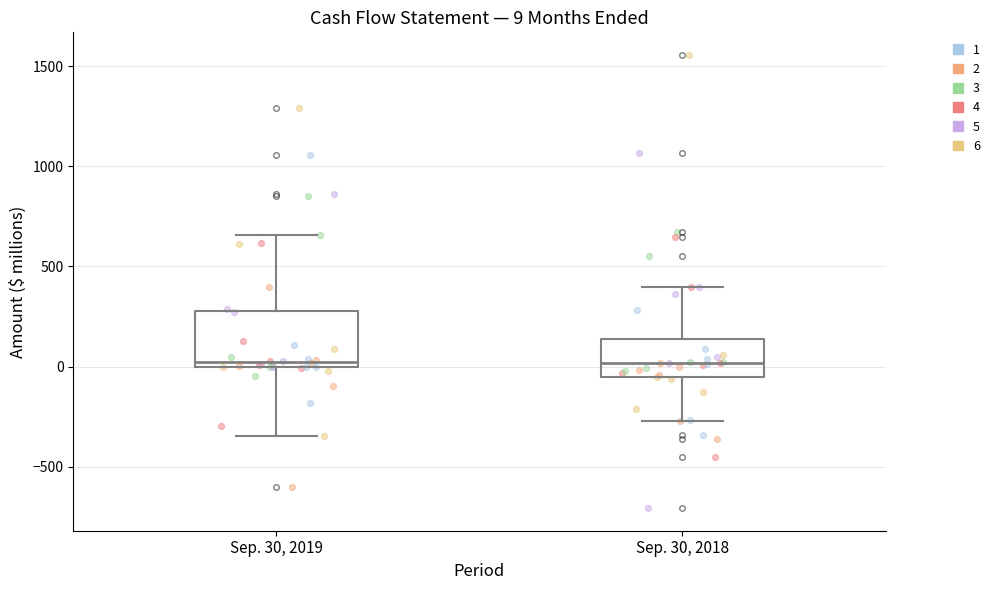

Comparing the boxes themselves (not the whiskers), which one is the tallest?

Sep. 30, 2019